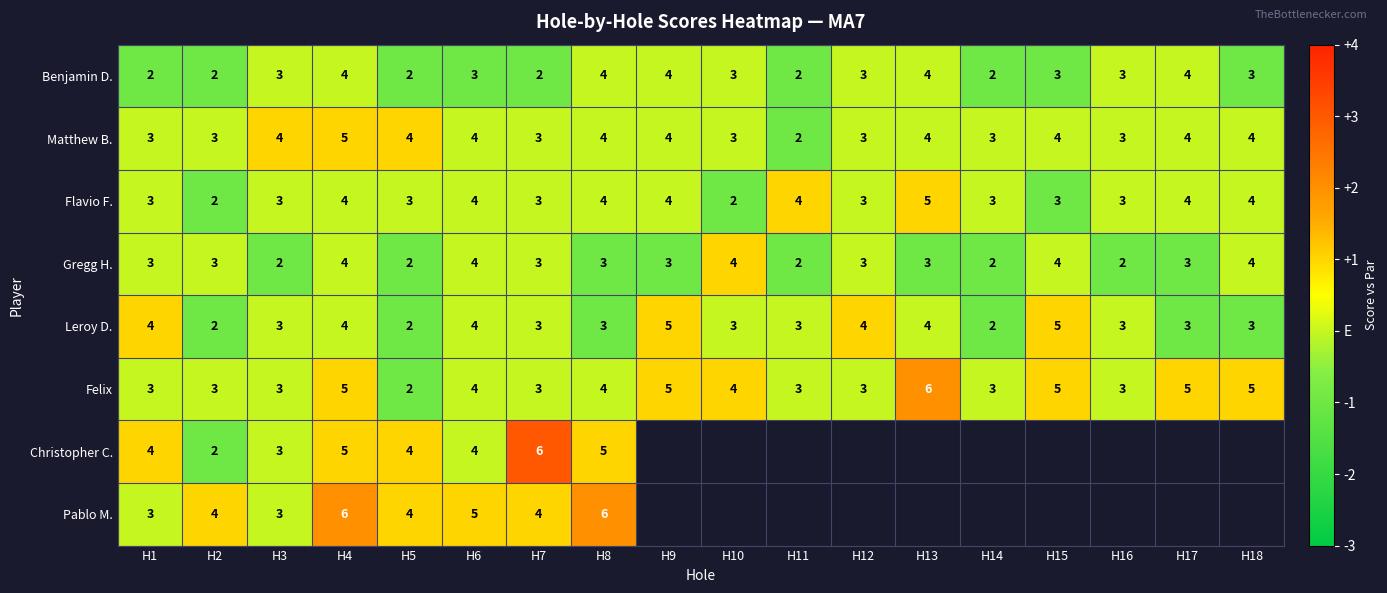

What is the smallest value displayed?

-1.0